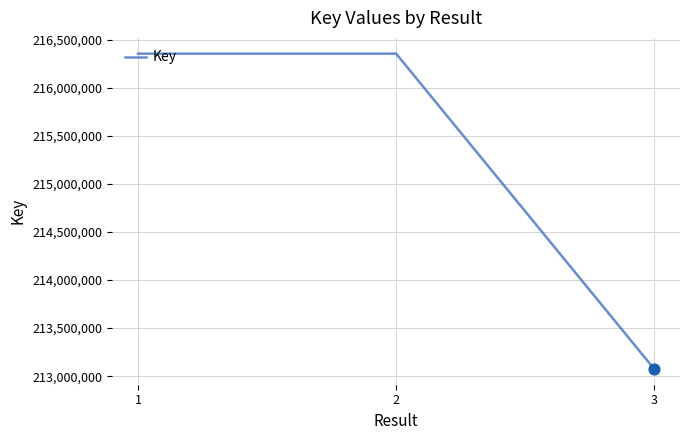

What is the ratio of the value at 1 to the value at 3?

1.0